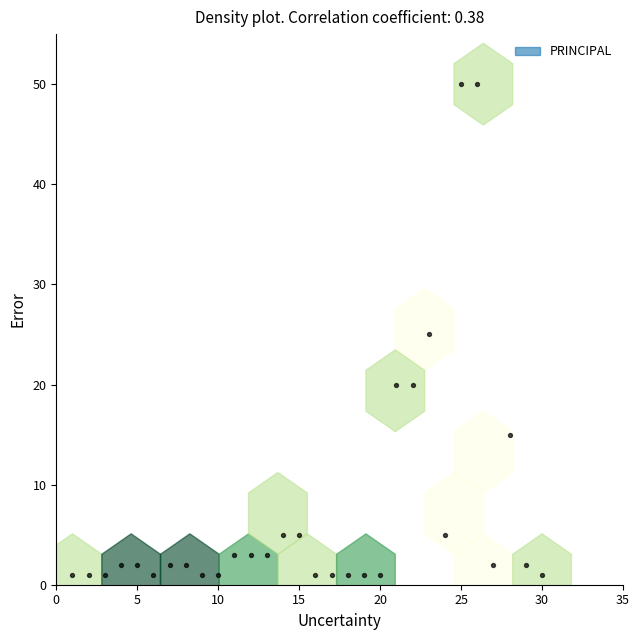

What is the range of Y values (max minus min)?

49